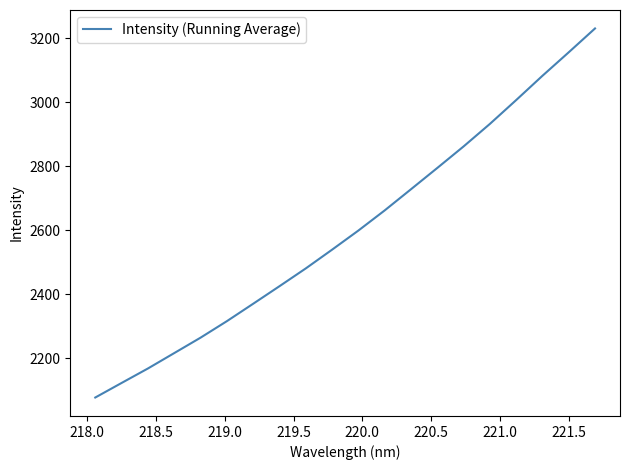

What is the difference between the maximum and minimum values?

1152.4